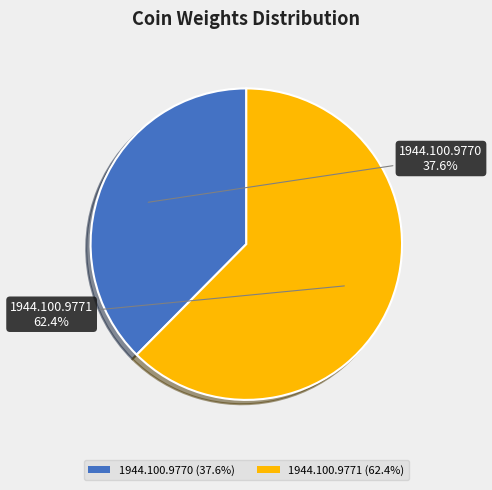

Which category has the biggest portion of the pie?

1944.100.9771